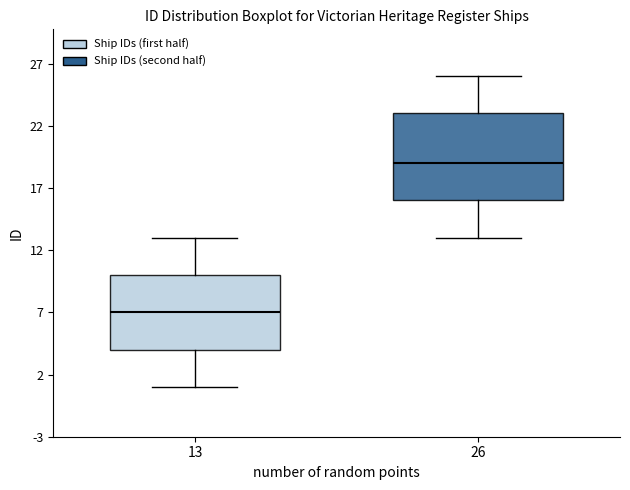

Reading left to right, transcribe this box plot: for each box, give where its median line is, the range the box spans, and where its two whiskers end, as read against the y-axis. The values are not printed on the chart, so give them approximately, as read against the axis.

13: median 7, box 4 to 10, whiskers 1 to 13
26: median 19, box 16 to 23, whiskers 13 to 26